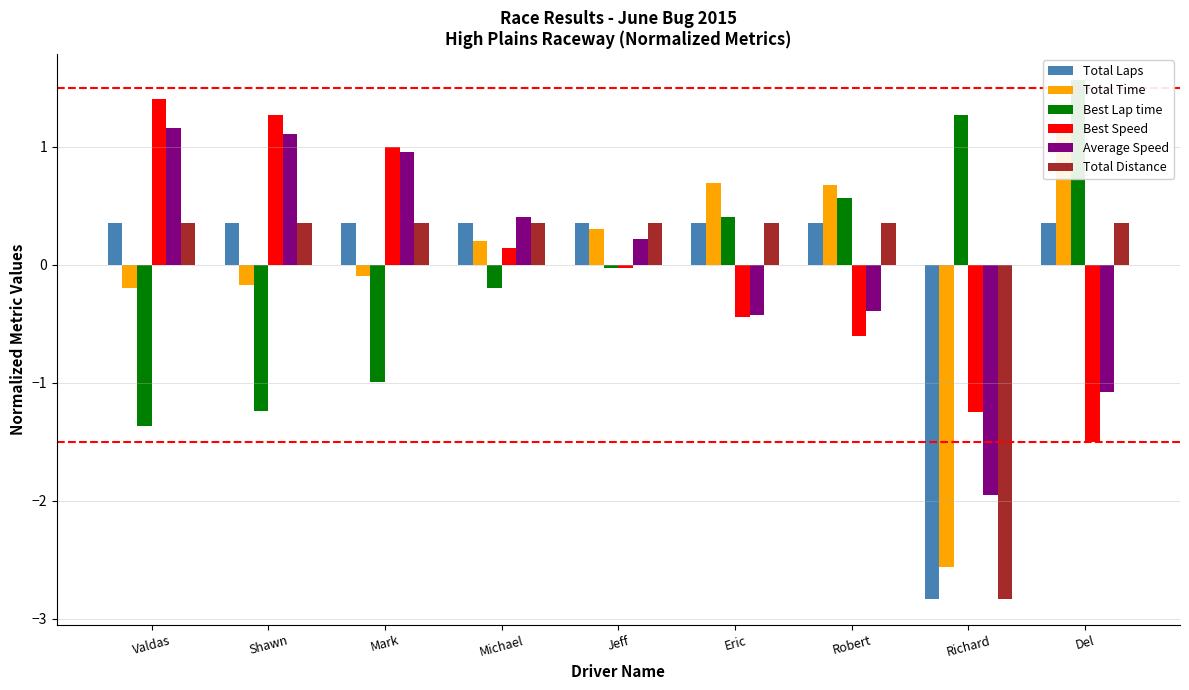

Is it true that Best Speed equals 1.4 at Valdas?

True